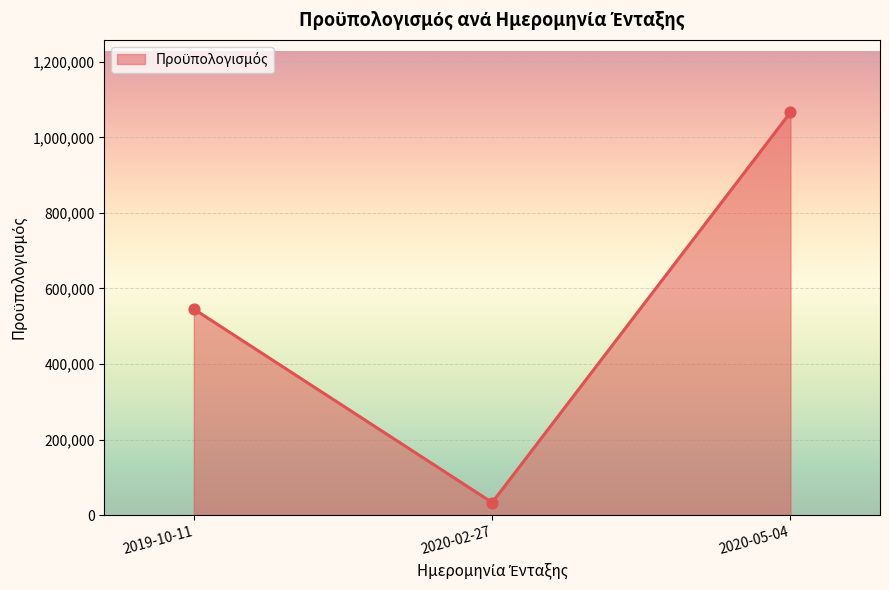

What is the ratio of the value at 2020-05-04 to the value at 2019-10-11?

2.0